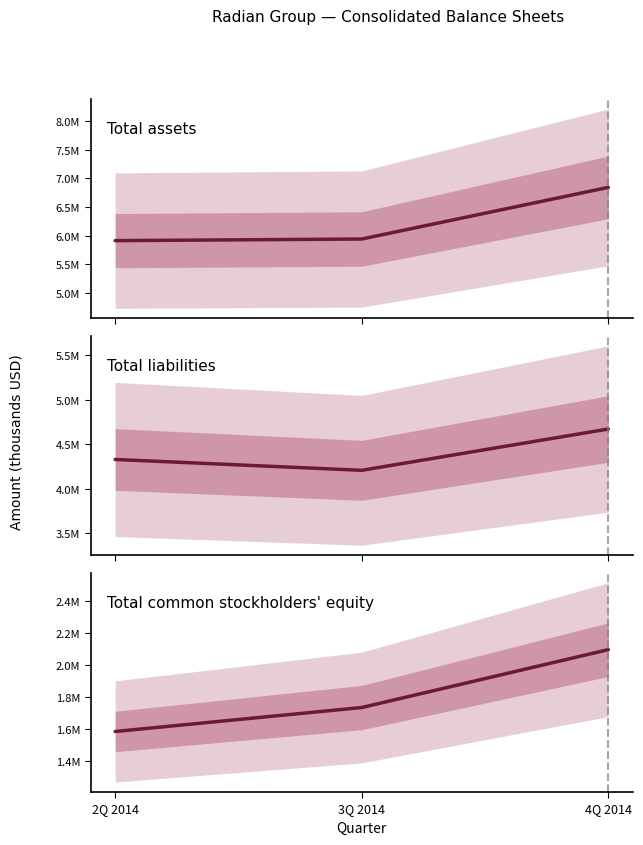

Which series has the largest total across all categories?

Total assets